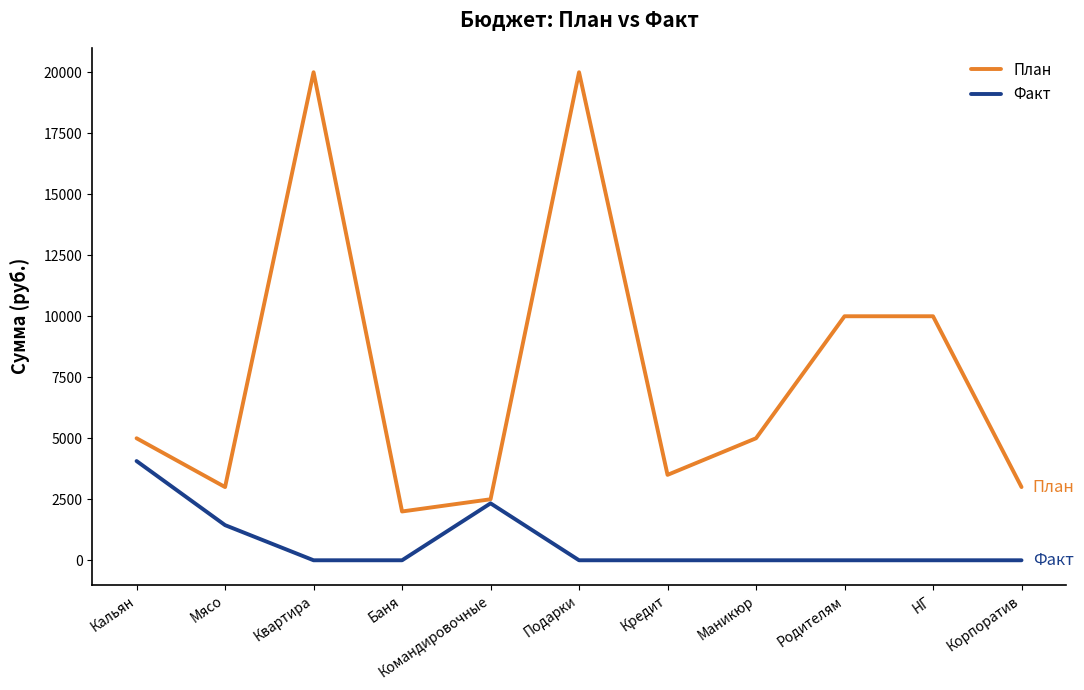

What is the difference between the highest and lowest values at Кредит?

3500.0